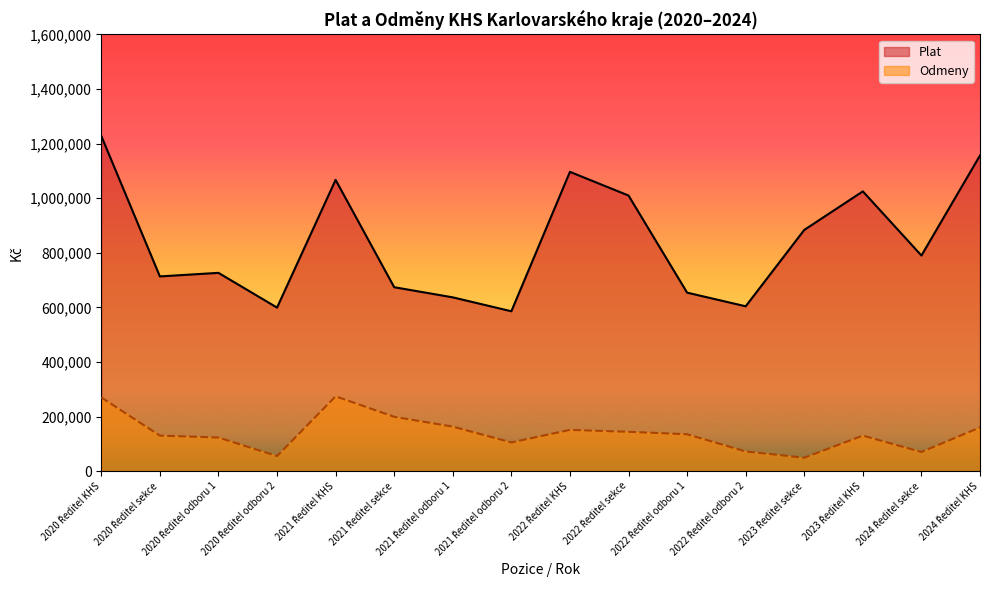

How many values in the Plat series are below 789930?

8